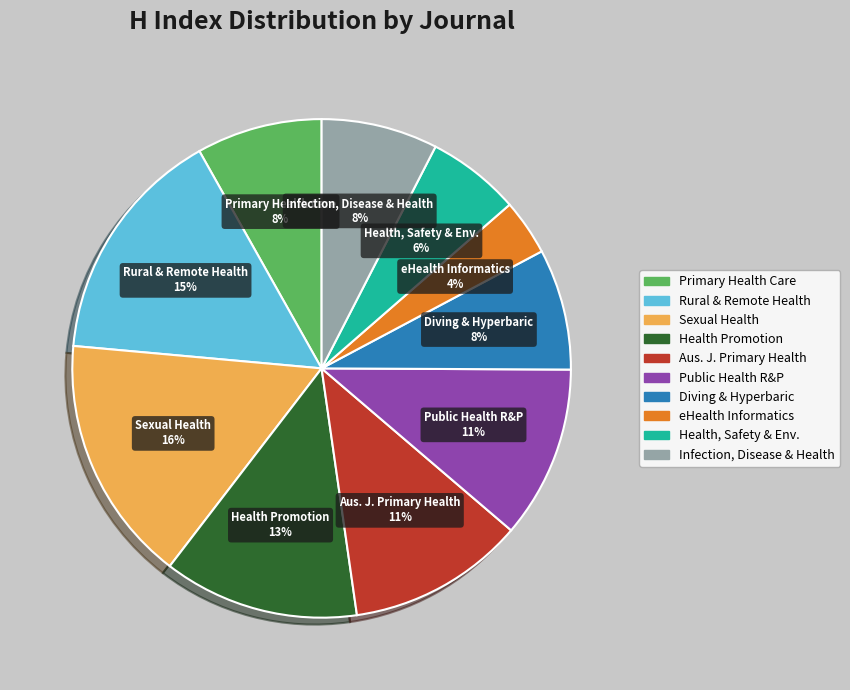

How many slices are in this pie chart?

10